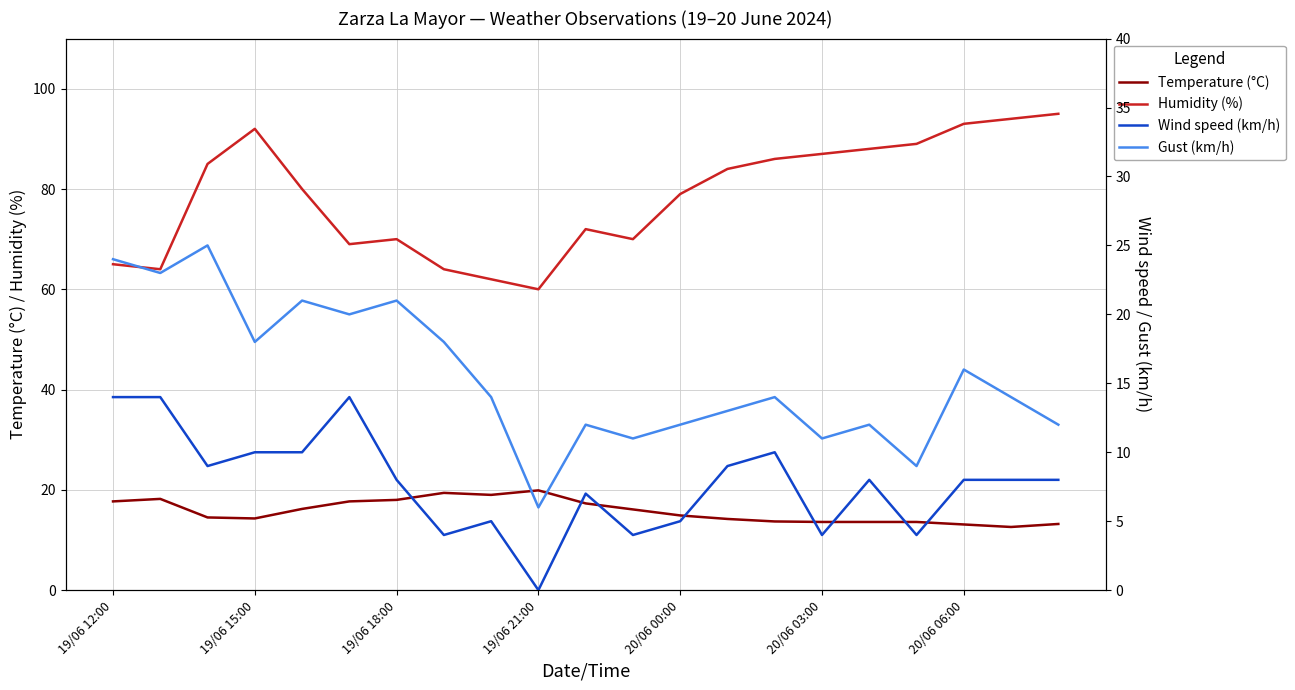

Does the chart have visible grid lines?

Yes